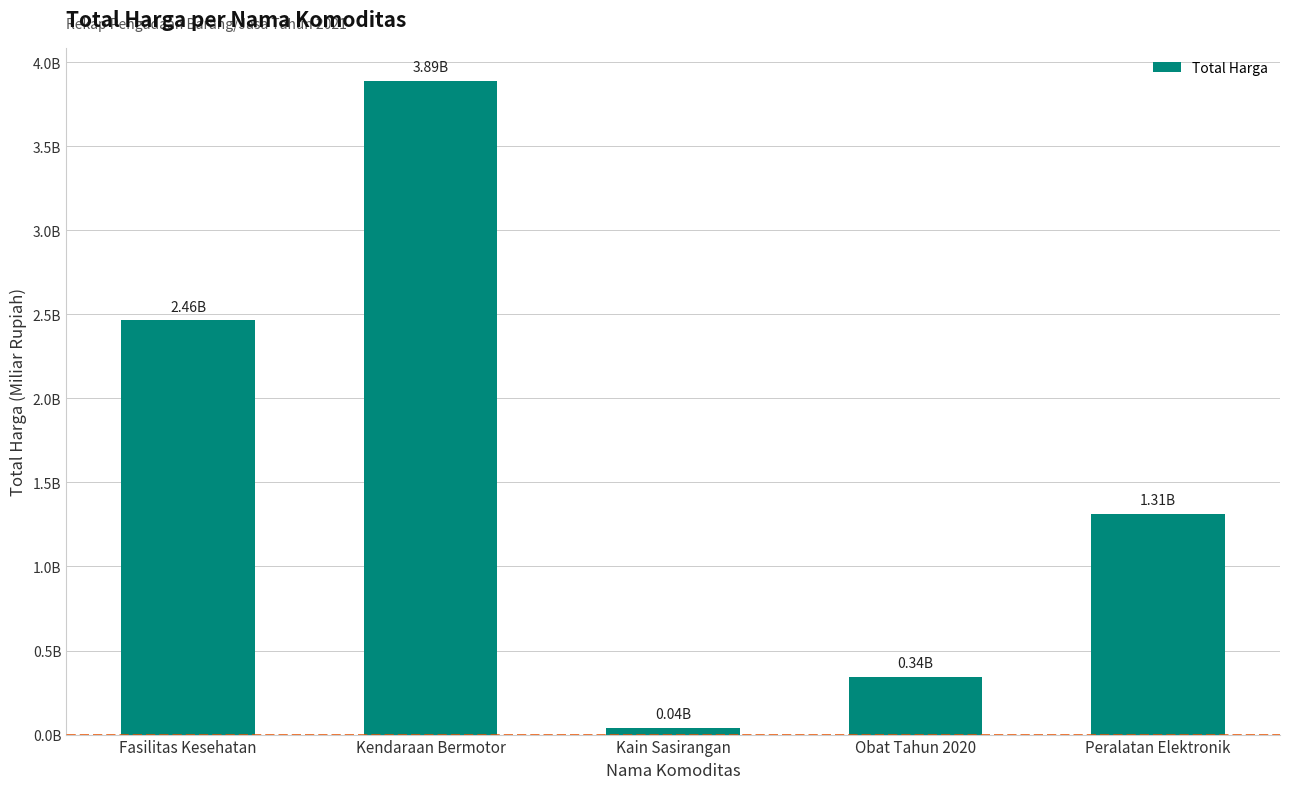

True or false: the data shows 1.3 at Peralatan Elektronik.

True